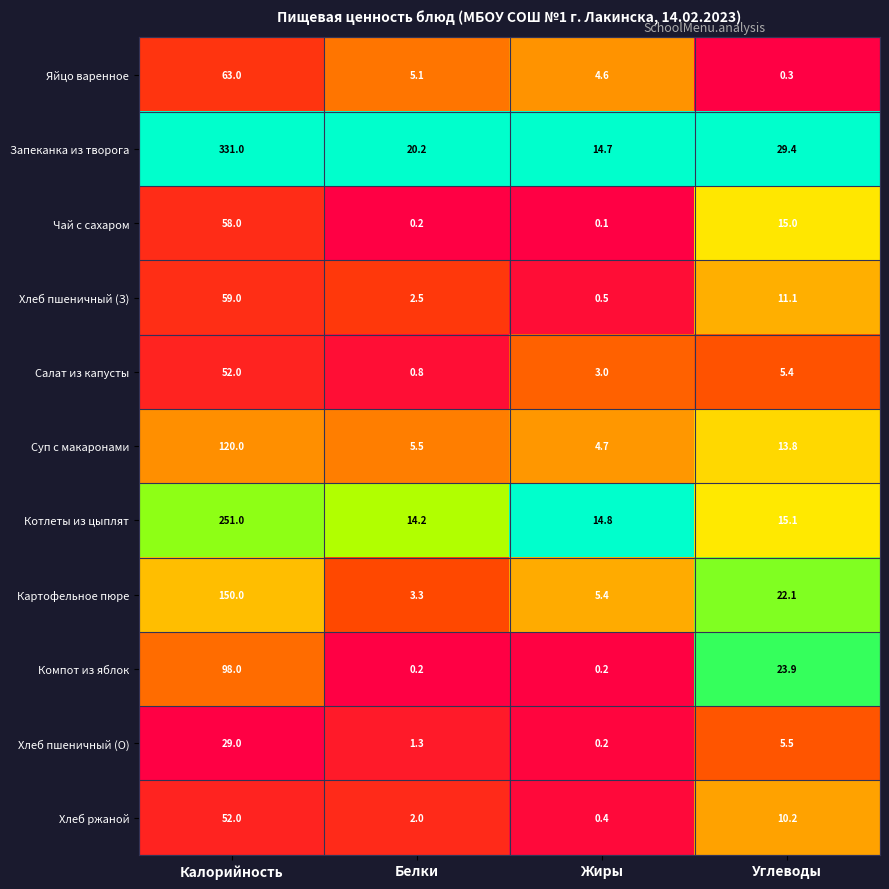

Rank the categories by Хлеб пшеничный (О) value from lowest to highest.

Жиры, Белки, Углеводы, Калорийность